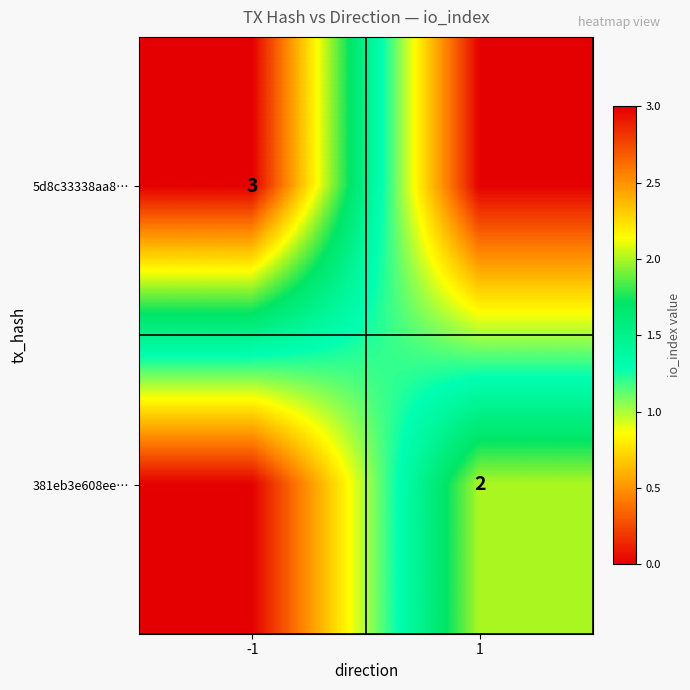

The 5d8c33338aa8… series shows 5 at -1. True or false?

False